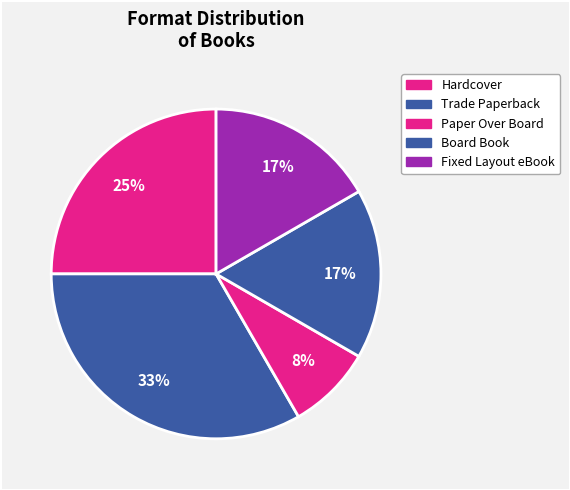

How many slices are in this pie chart?

5